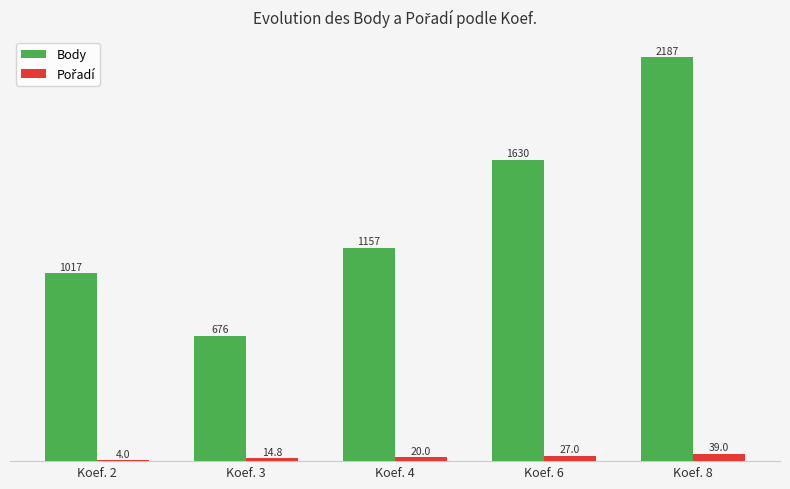

What is the total value across all series at Koef. 8?

2226.0